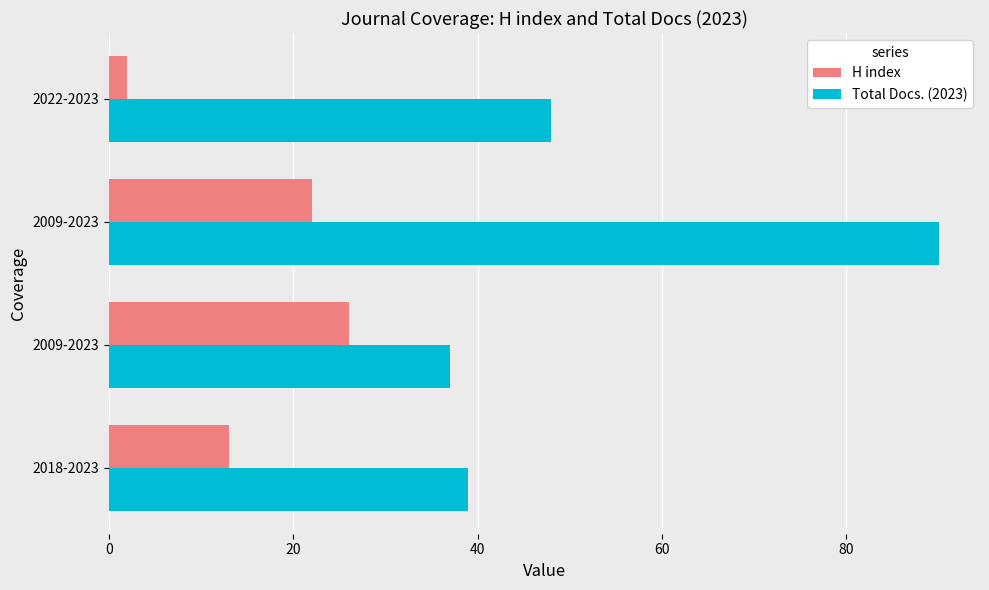

How many data points in H index are less than 22?

2